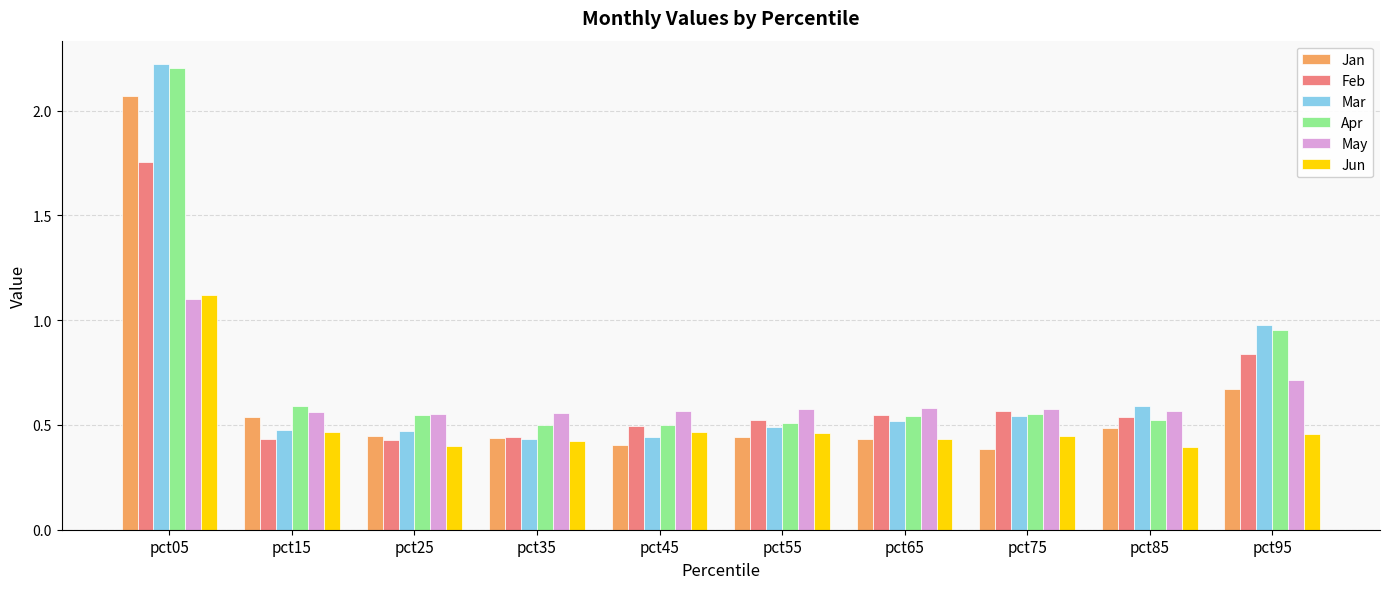

At which category is the sum across all series the highest?

pct05